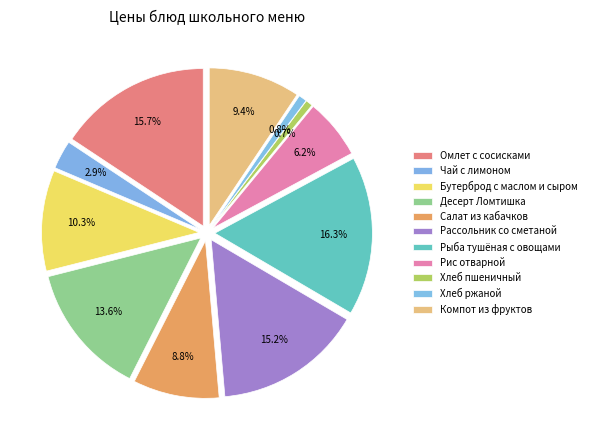

Rank the categories by value from highest to lowest.

Рыба тушёная с овощами, Омлет с сосисками, Рассольник со сметаной, Десерт Ломтишка, Бутерброд с маслом и сыром, Компот из фруктов, Салат из кабачков, Рис отварной, Чай с лимоном, Хлеб ржаной, Хлеб пшеничный